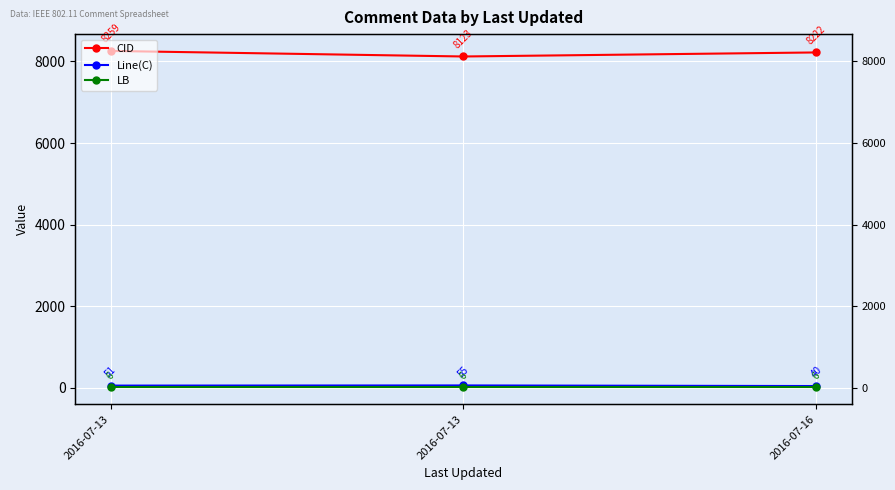

What is the difference between the highest and lowest values at 2016-07-13?

8253